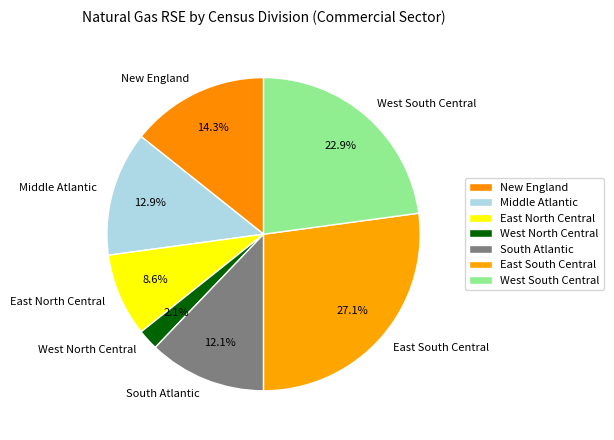

Which has a higher value, West South Central or West North Central?

West South Central